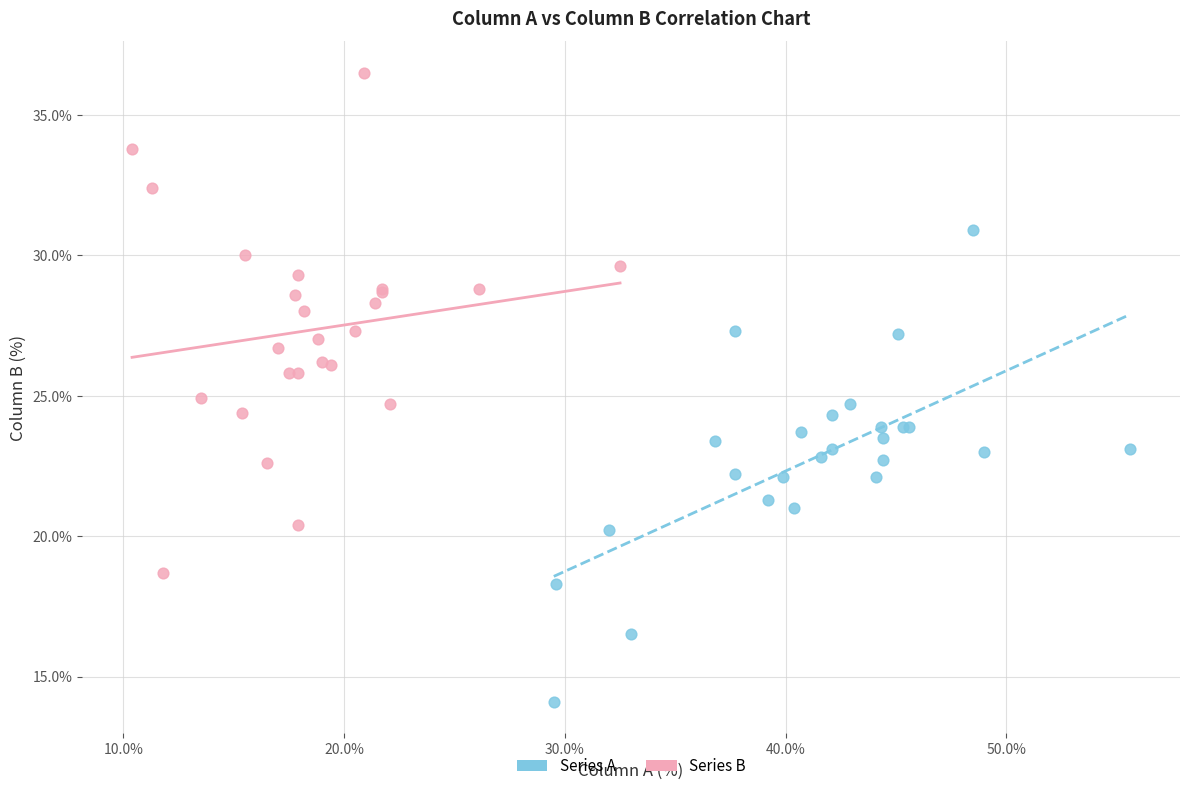

Which series contains the highest Y value?

Series B